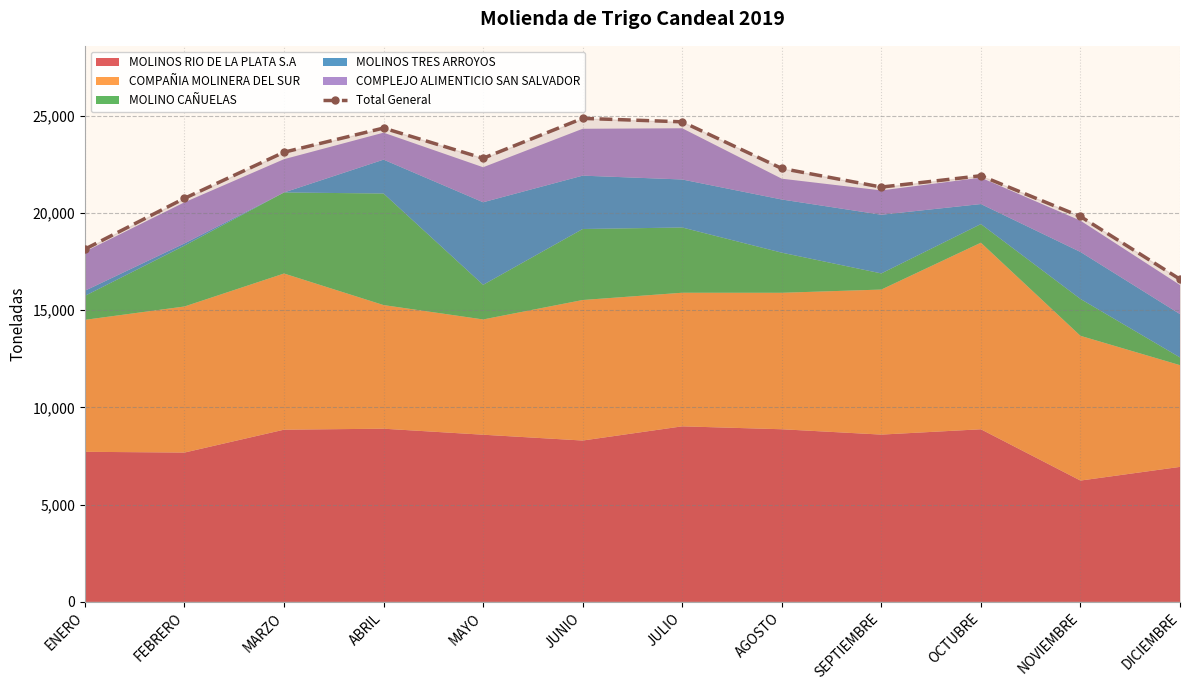

Reading left to right, transcribe all the data shown in this chart.

18141	20755	23127	24370	22816	24868	24690	22292	21334	21917	19822	16594